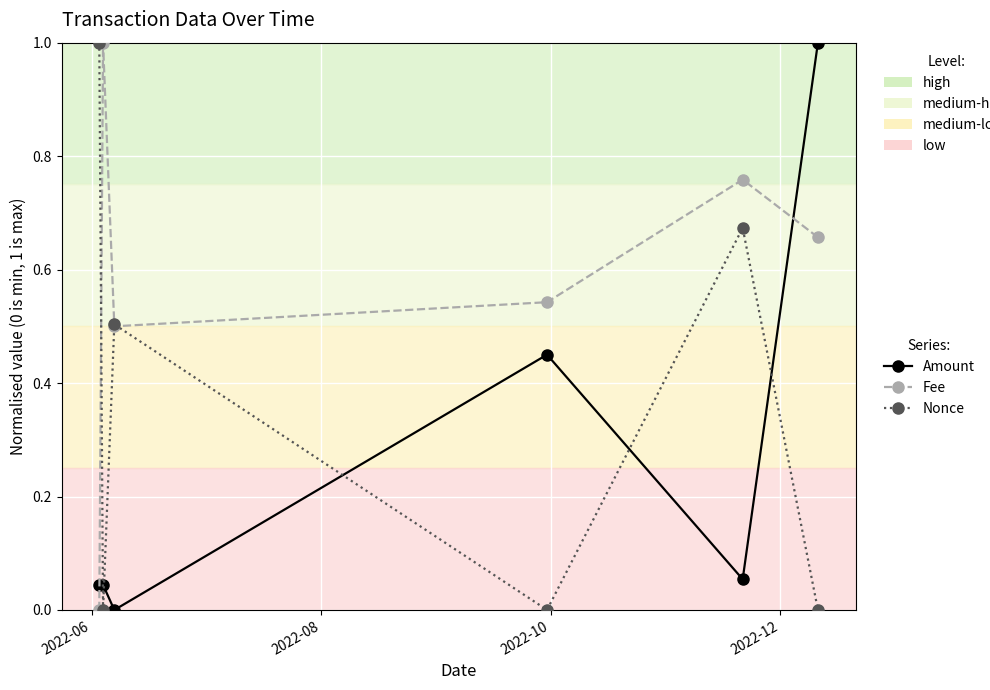

True or false: Nonce has more than 0 interior local peaks.

True